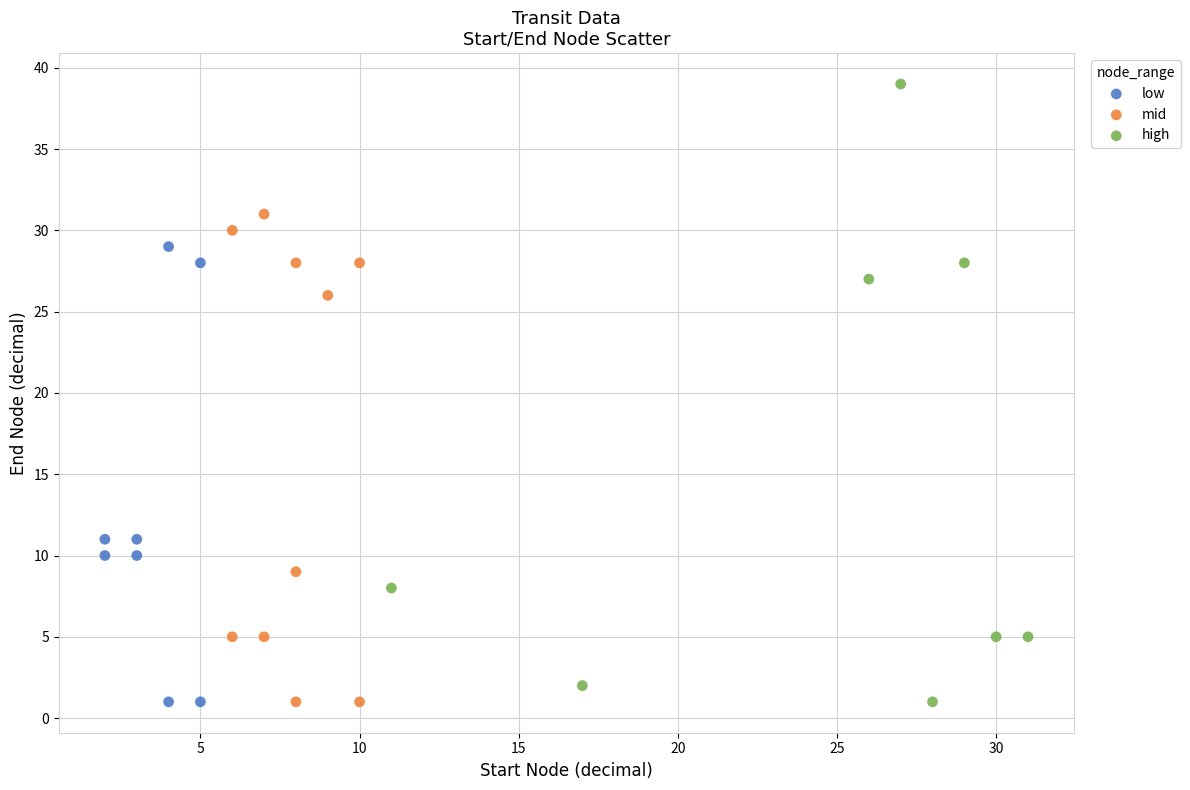

Which series contains the highest Y value?

high